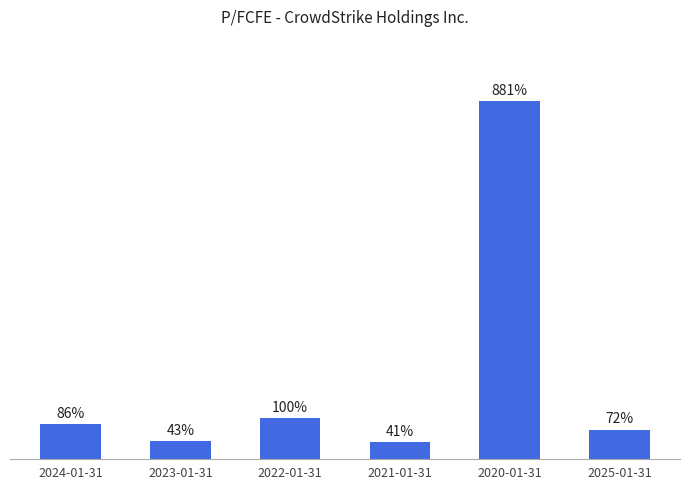

Rank the categories by value from lowest to highest.

2021-01-31, 2023-01-31, 2025-01-31, 2024-01-31, 2022-01-31, 2020-01-31